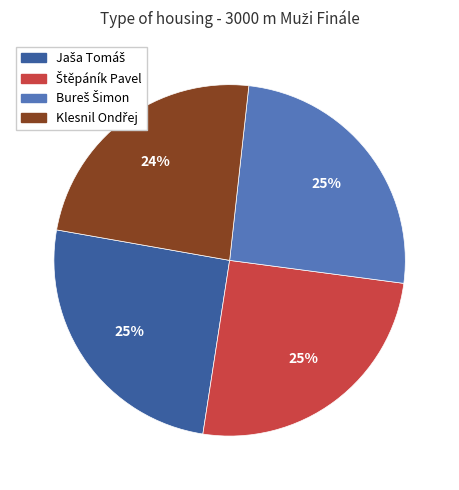

Is there a majority slice in this chart?

No